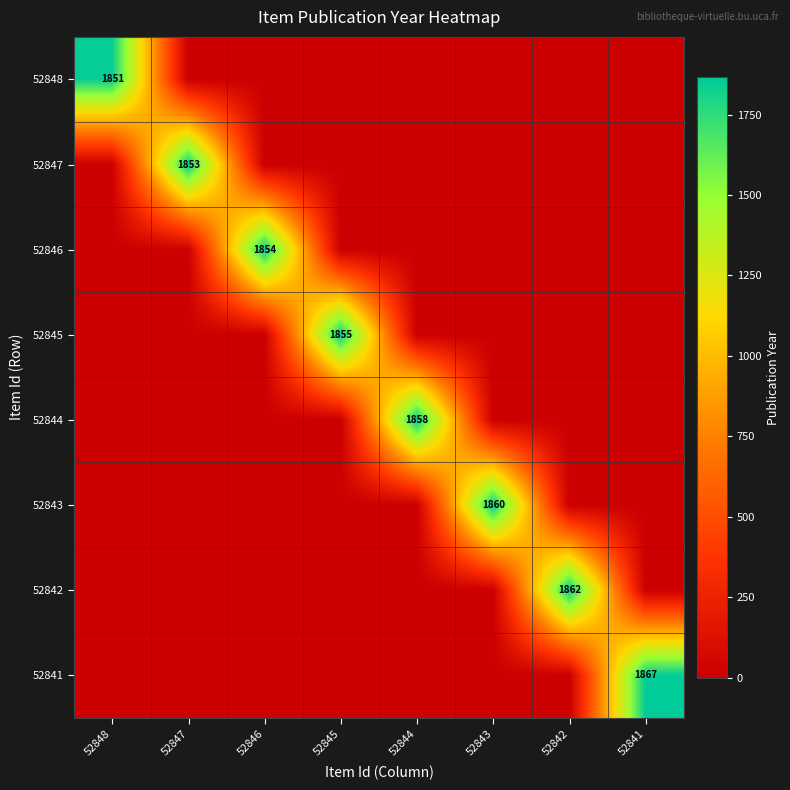

The value of 52847 at 52847 is 1853. True or false?

True